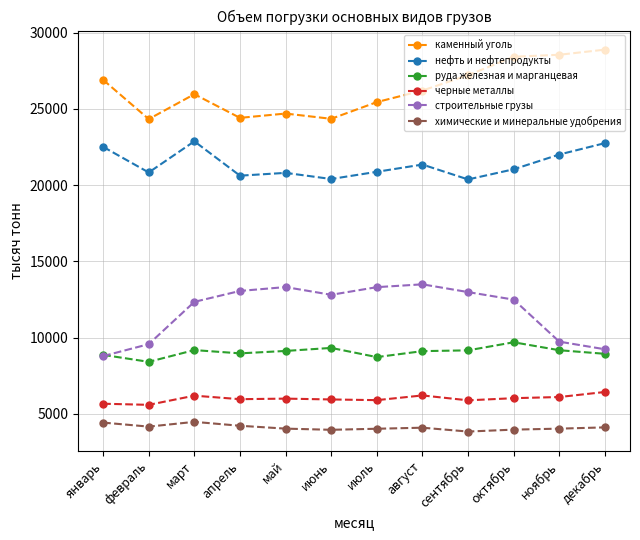

True or false: каменный уголь and руда железная и марганцевая intersect in this chart.

False